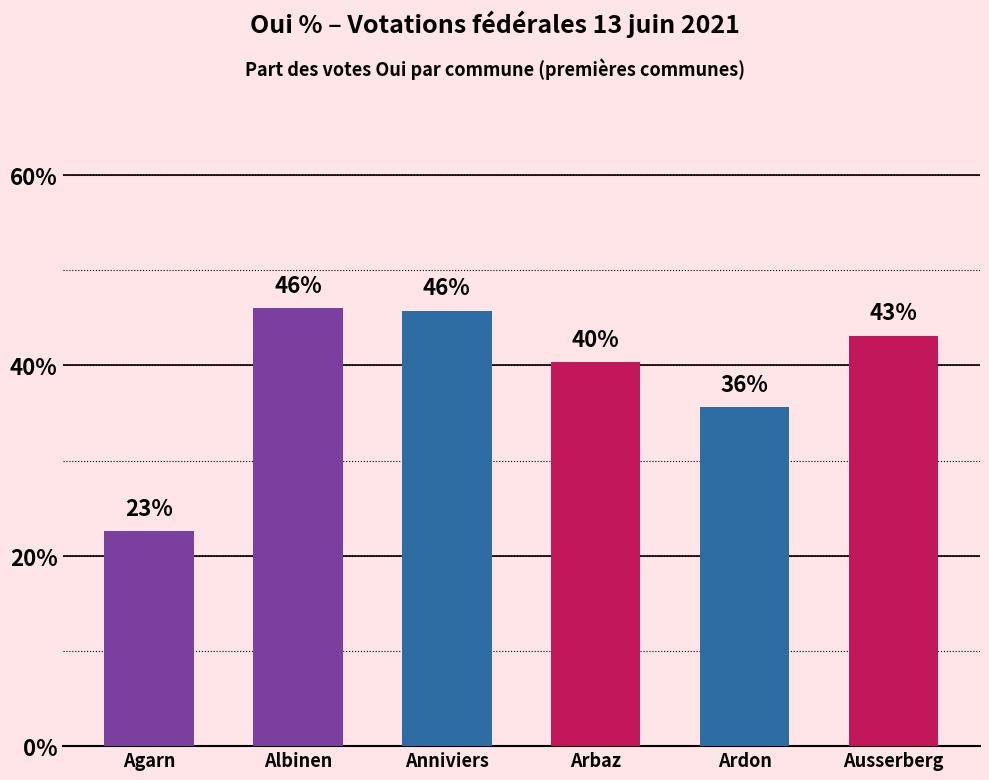

Is it true that the value at Albinen is 46.0?

True